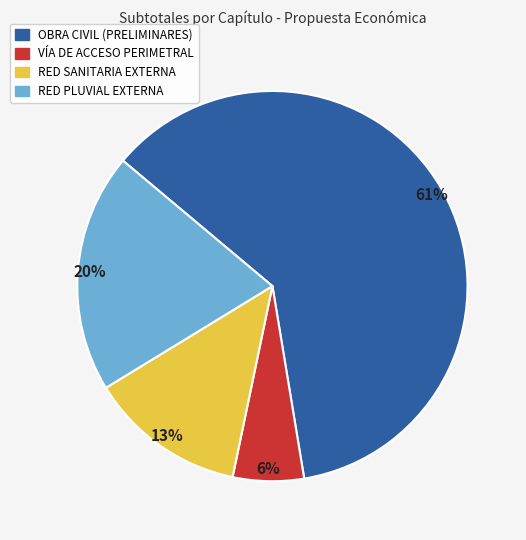

Do RED SANITARIA EXTERNA and OBRA CIVIL (PRELIMINARES) together represent more than half of the pie?

Yes